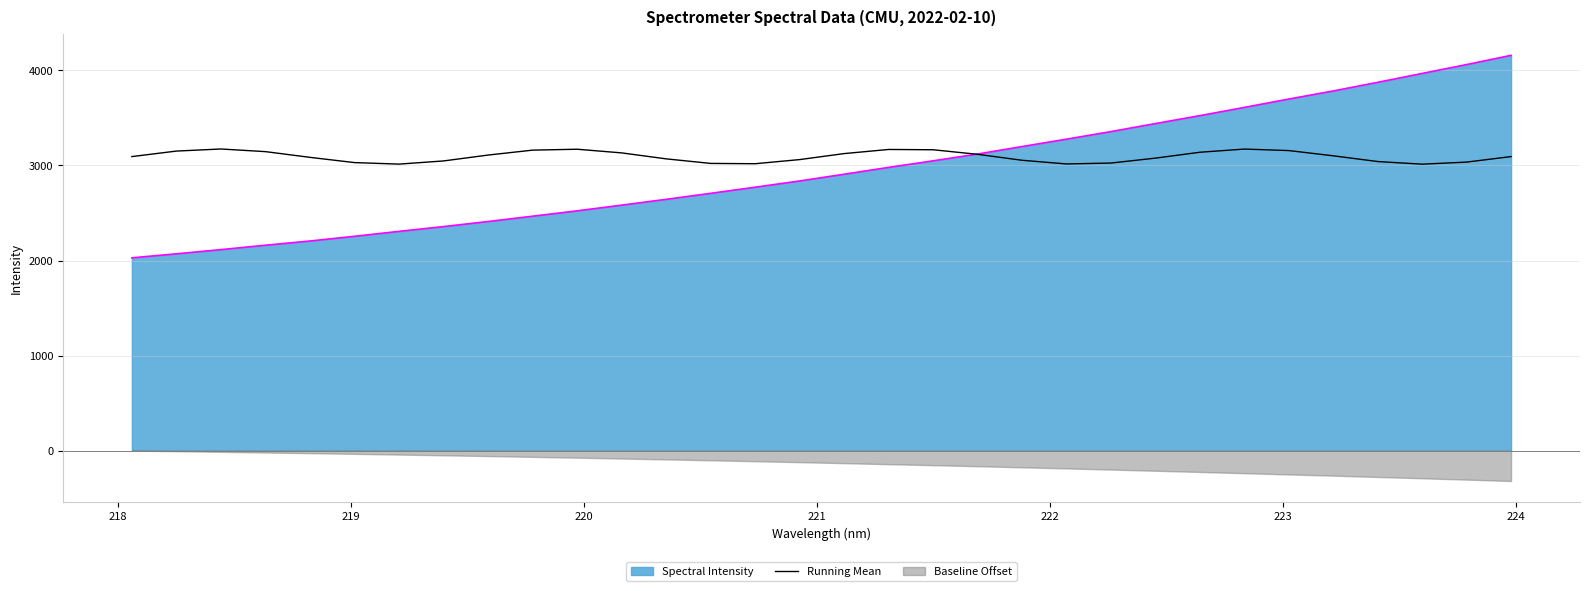

What is the minimum value for Running Mean?

3013.4